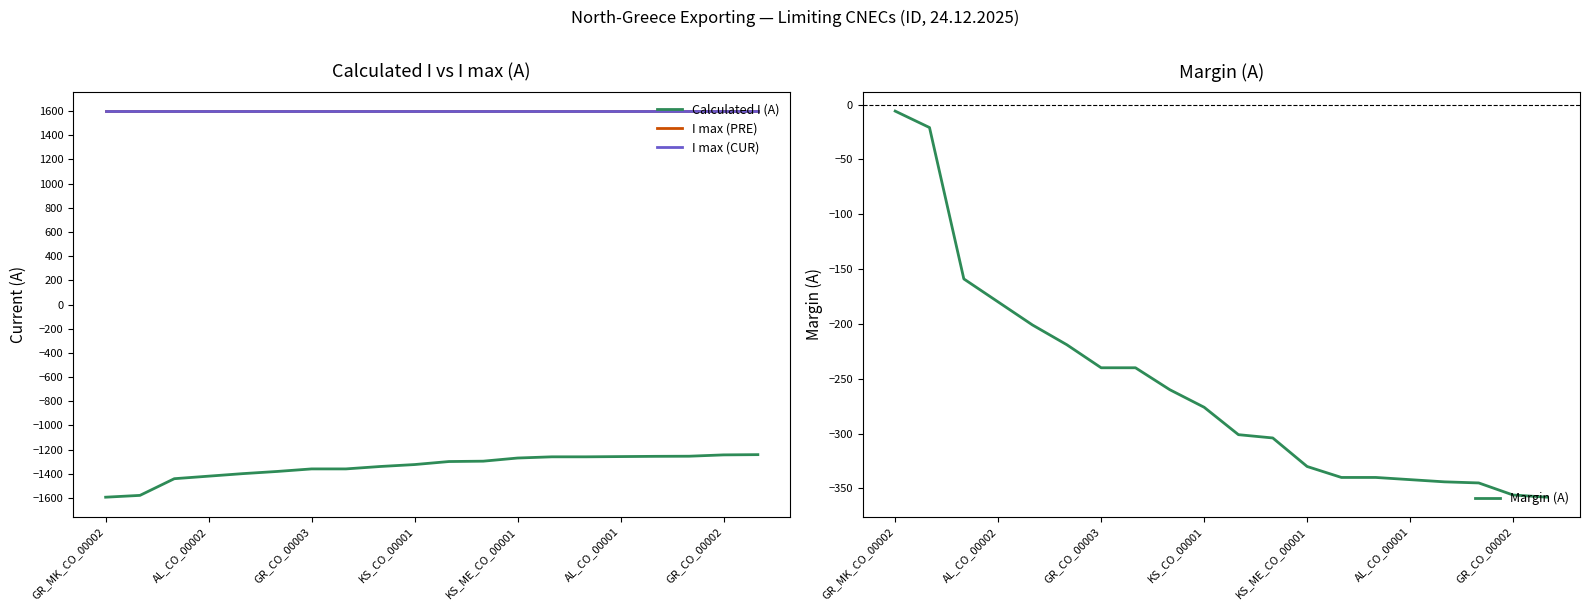

What is the sum of the I max (PRE) values at KS_ME_CO_00001 and AL_CO_00002?

3200